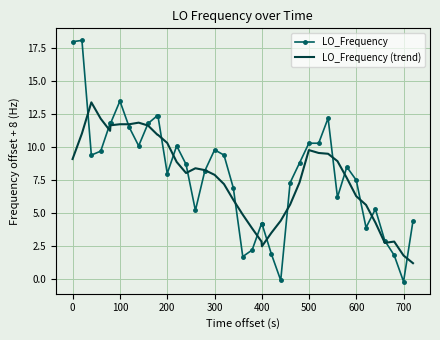

Which series has the widest spread of values?

LO_Frequency